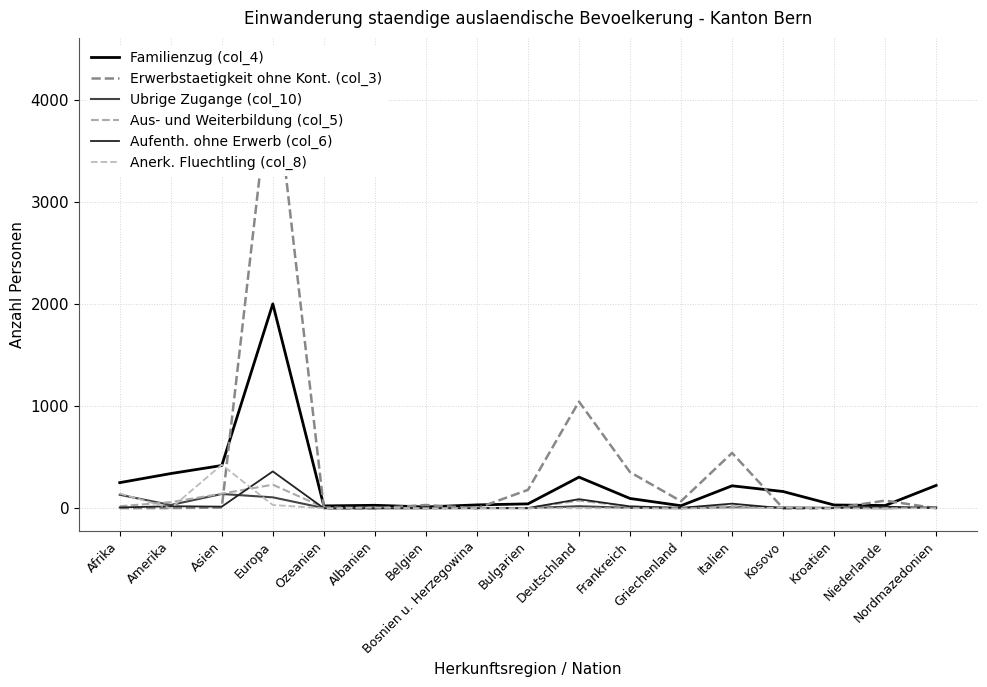

At which category does Ubrige Zugange (col_10) reach its first local valley?

Amerika